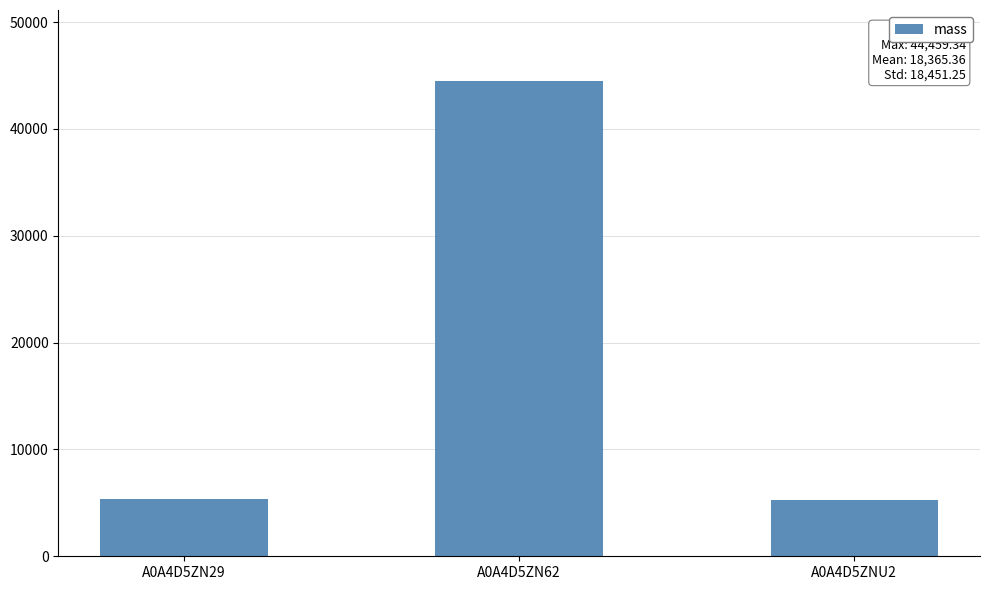

Which has a higher value, A0A4D5ZN29 or A0A4D5ZN62?

A0A4D5ZN62